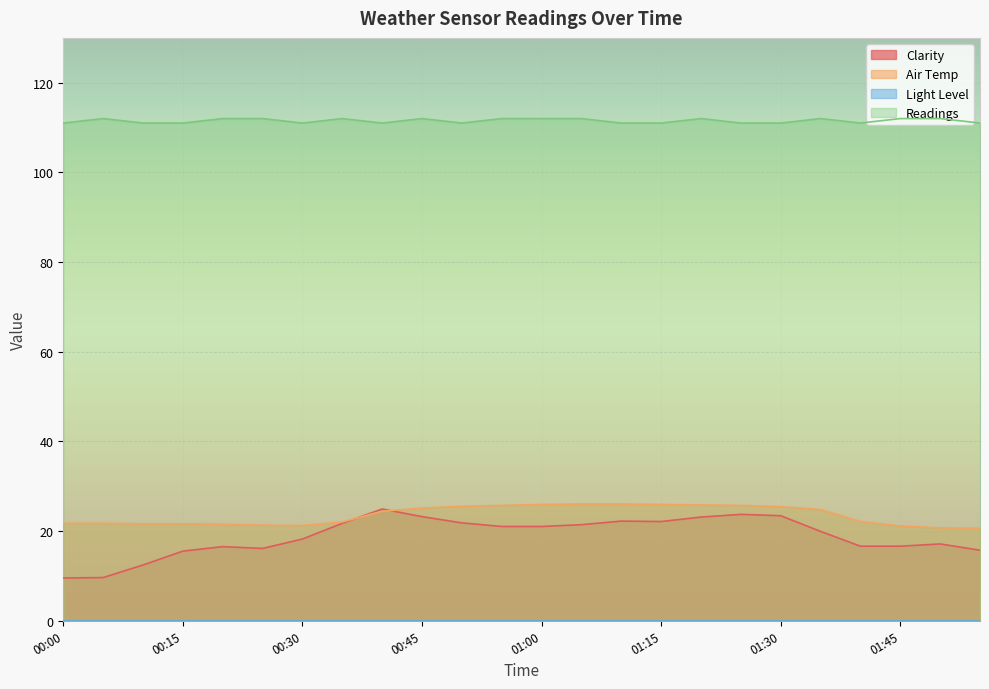

The value of Readings at 01:15 is 111.0. True or false?

True